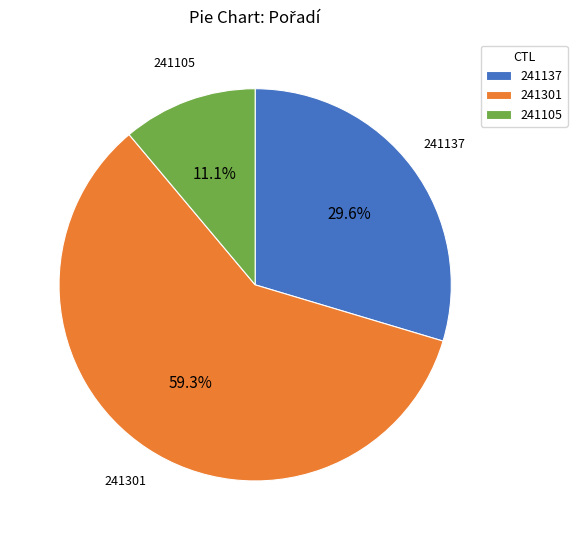

Approximately how many times larger is the value at 241301 compared to 241105?

5.3